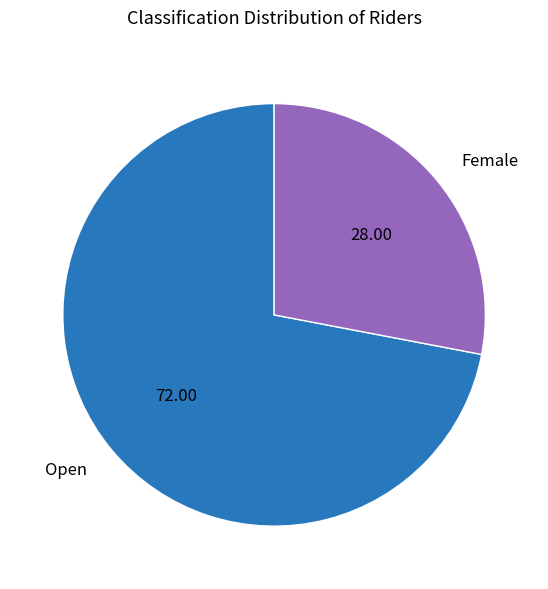

How many segments does this pie chart have?

2